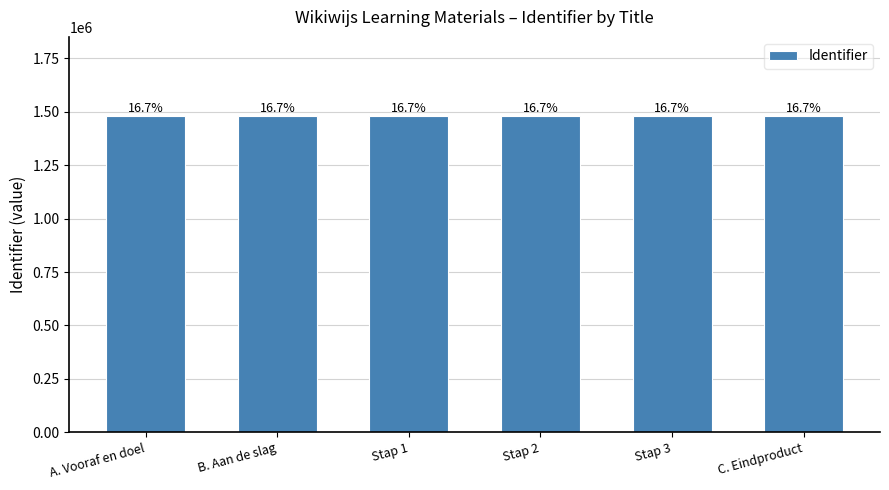

Does the chart contain any negative values?

No